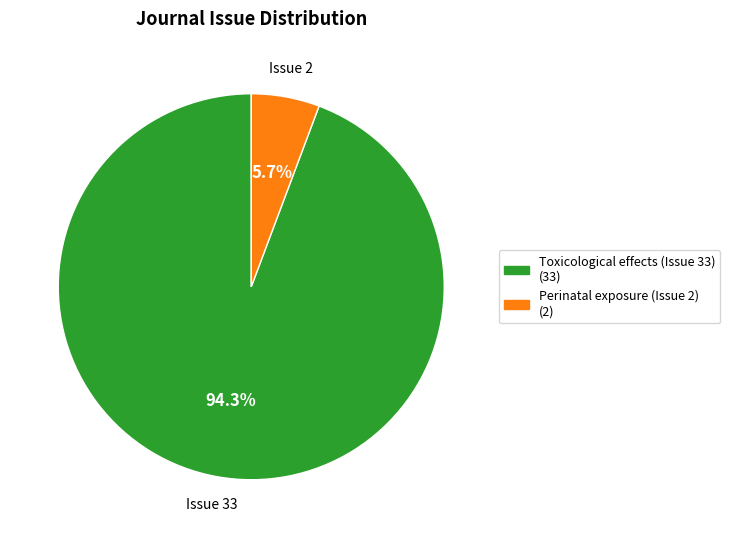

Count the number of slices in the pie.

2